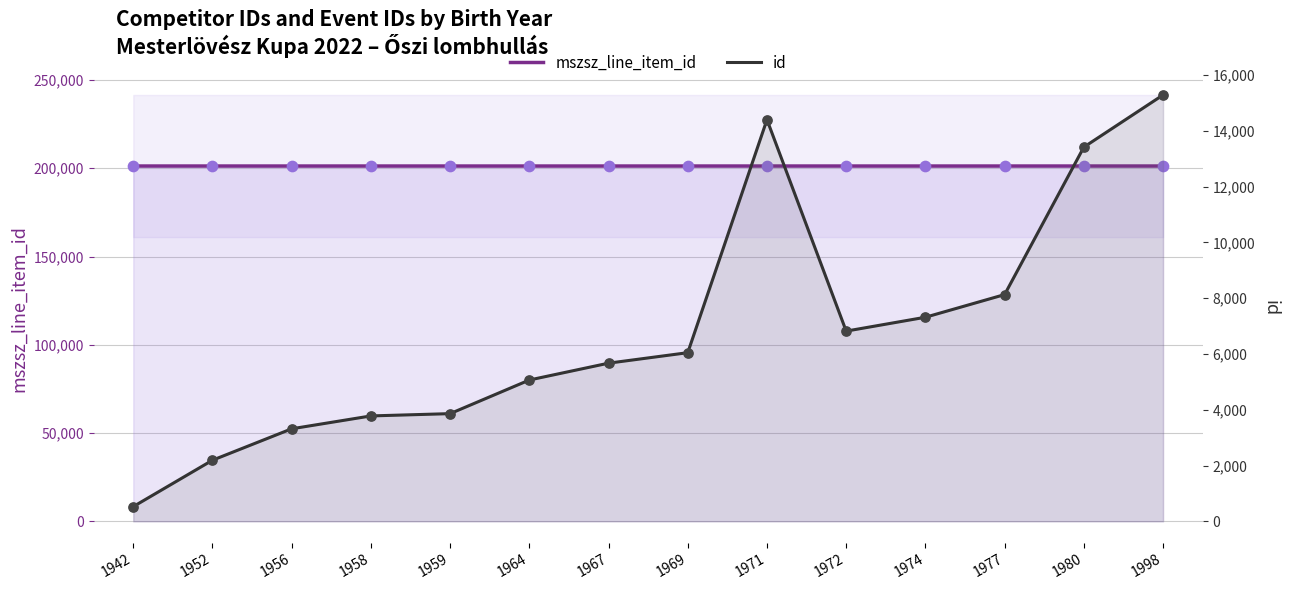

Which series has the widest spread of Y values?

id